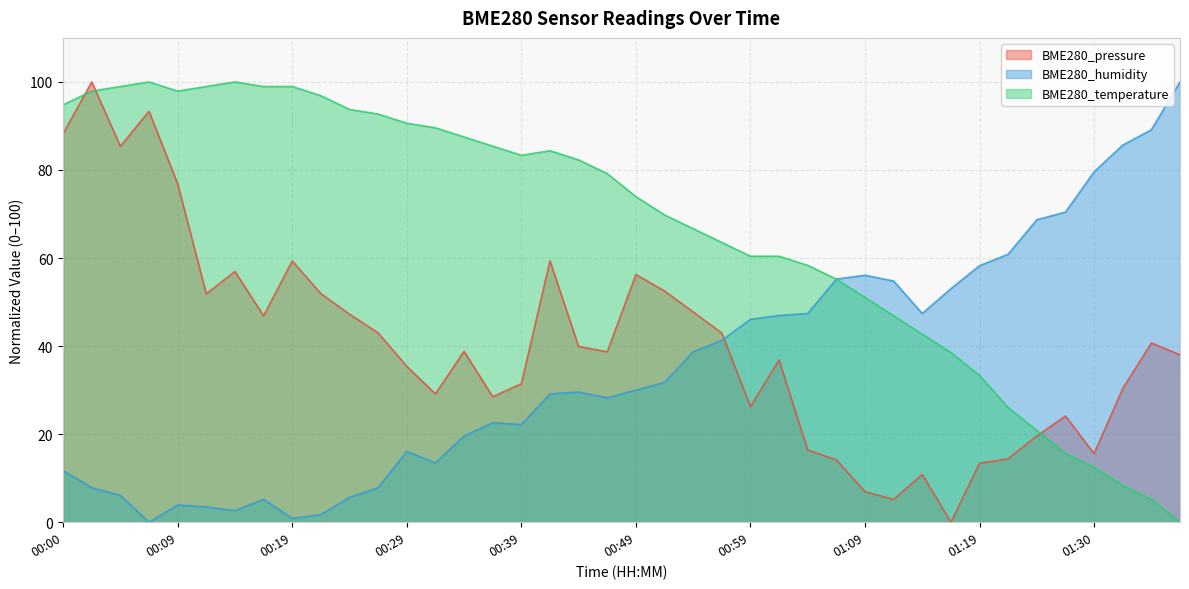

How many lines are shown in the chart?

3